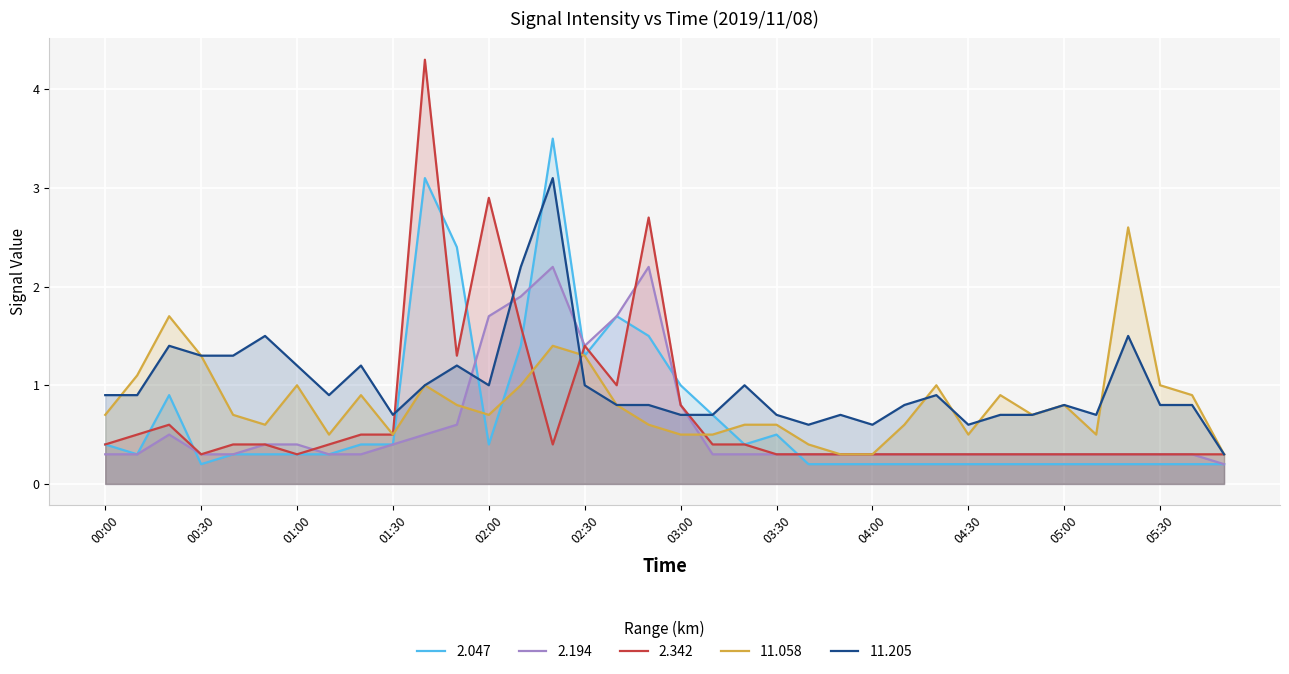

After their last crossing, which series has the higher values: 2.342 or 11.205?

11.205